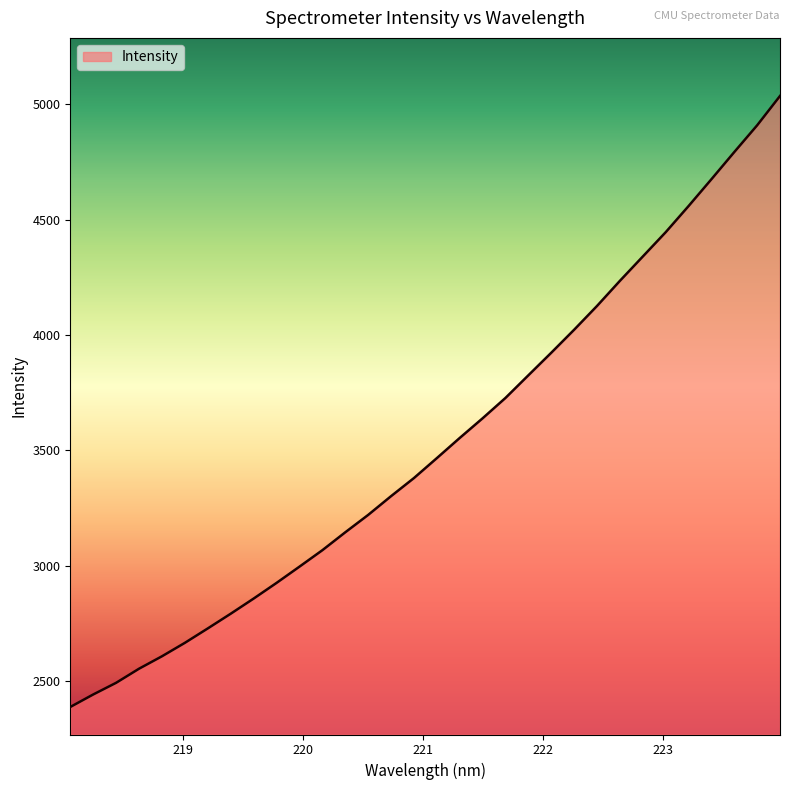

True or false: there are more than 0 points higher than both neighbors.

False